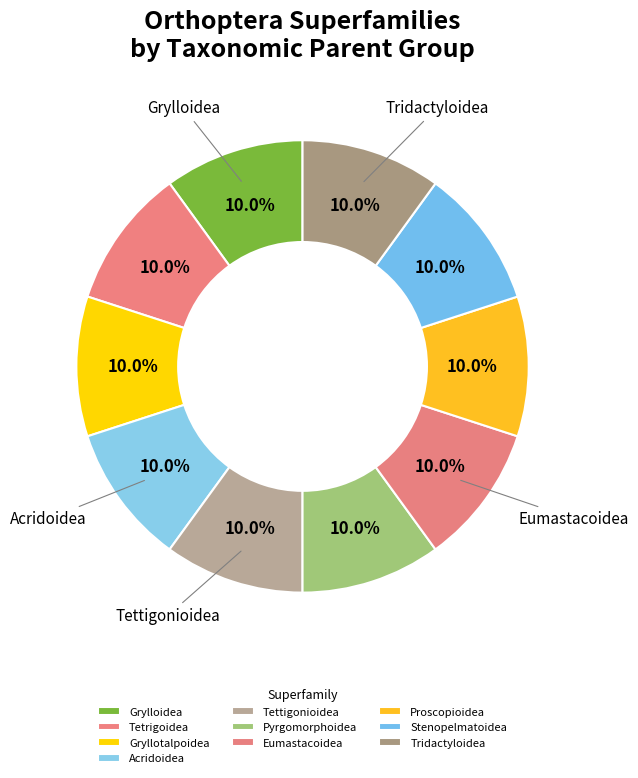

Is there any slice that represents more than half of the pie?

No